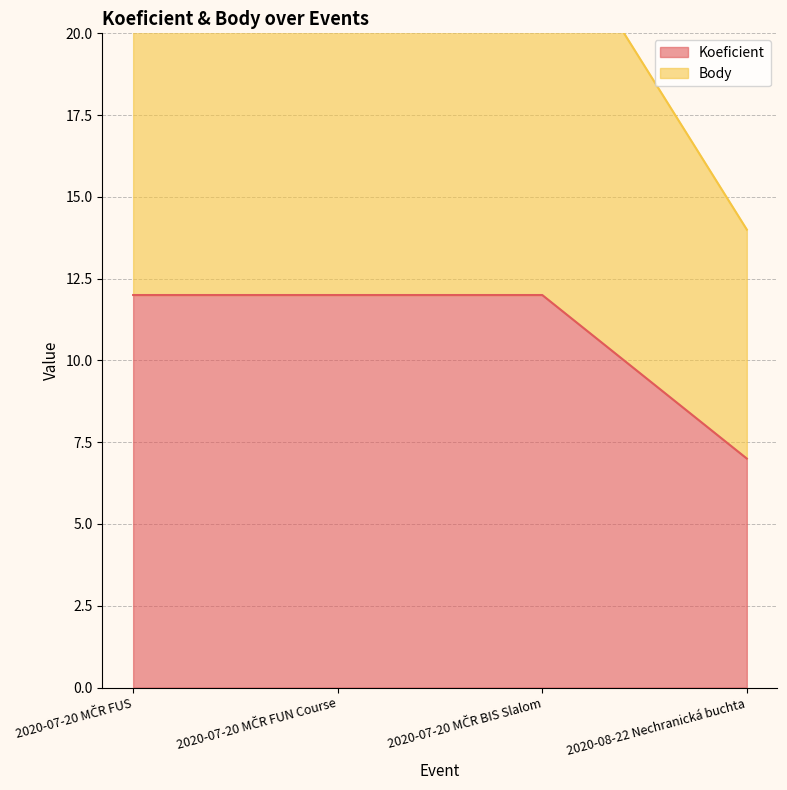

True or false: Body and Koeficient cross at least once.

False